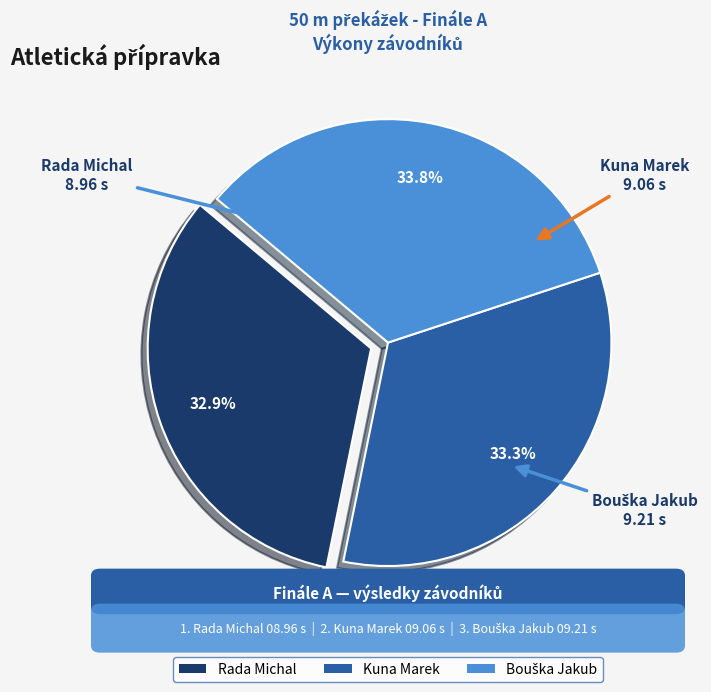

What is the ratio of the value at Kuna Marek to the value at Rada Michal?

1.0